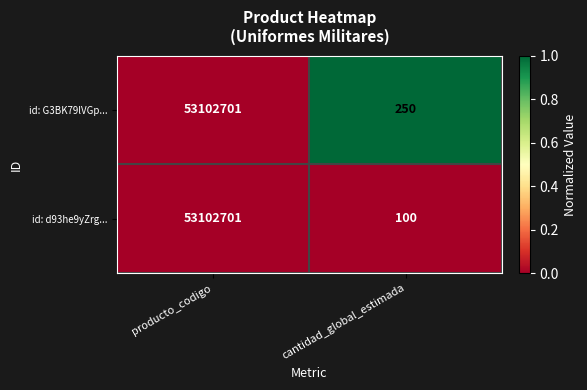

Between producto_codigo and cantidad_global_estimada, which series saw the biggest shift?

id: d93he9yZrg...